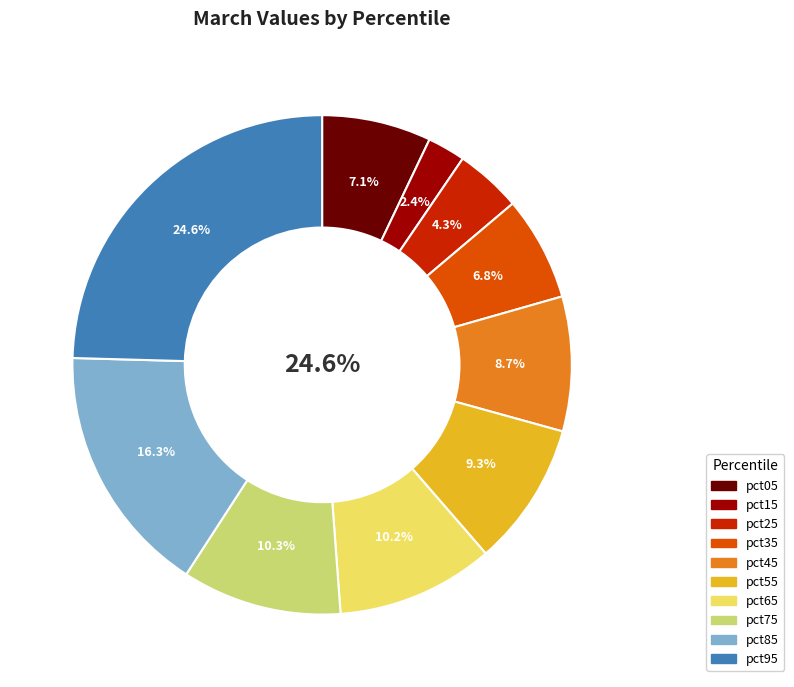

What is the largest slice in the pie chart?

pct95